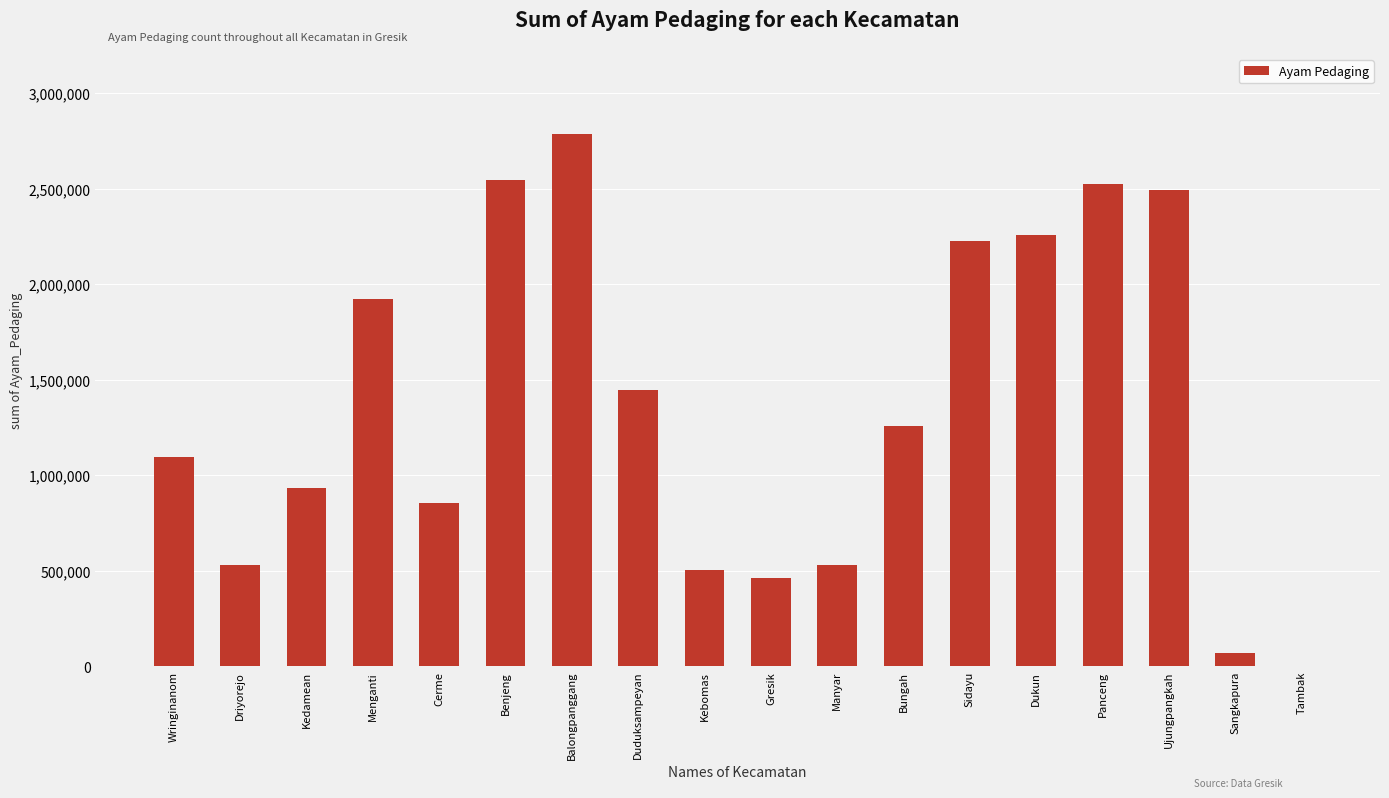

How many categories are shown in the chart?

18